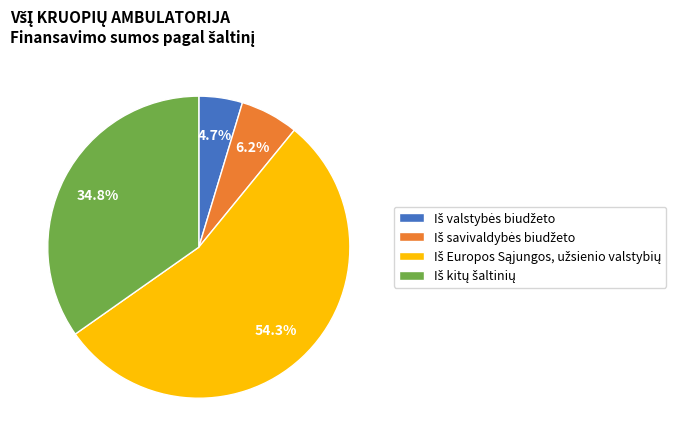

Is there any slice that represents more than half of the pie?

Yes